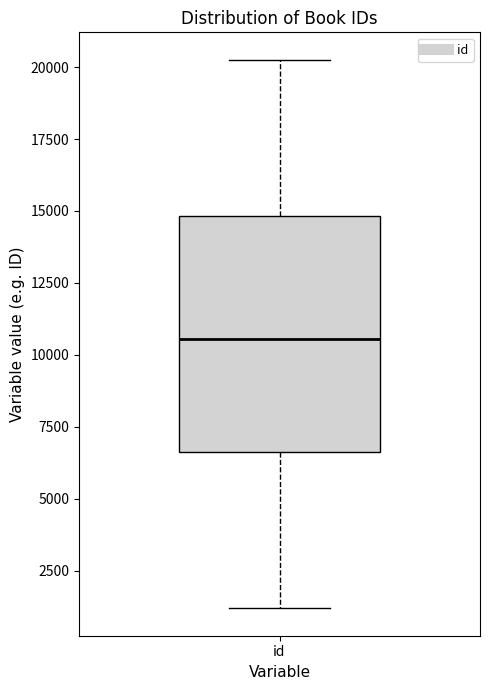

Read this box plot against the y-axis: the position of the median line, the range covered by the box, and the ends of both whiskers. The values are not printed on the chart, so give them approximately, as read against the axis.

median 10500, box 6500 to 15000, whiskers 1000 to 20500